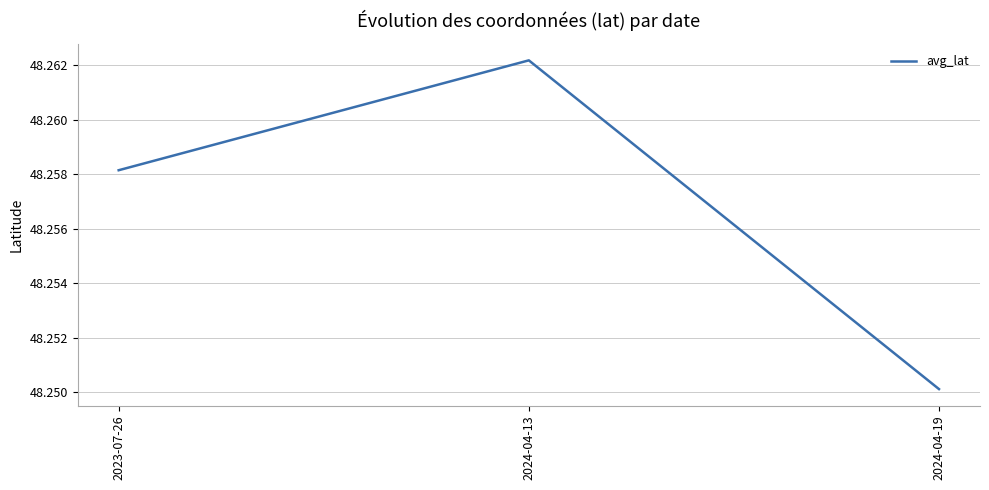

True or false: the data shows 21.7 at 2024-04-19.

False